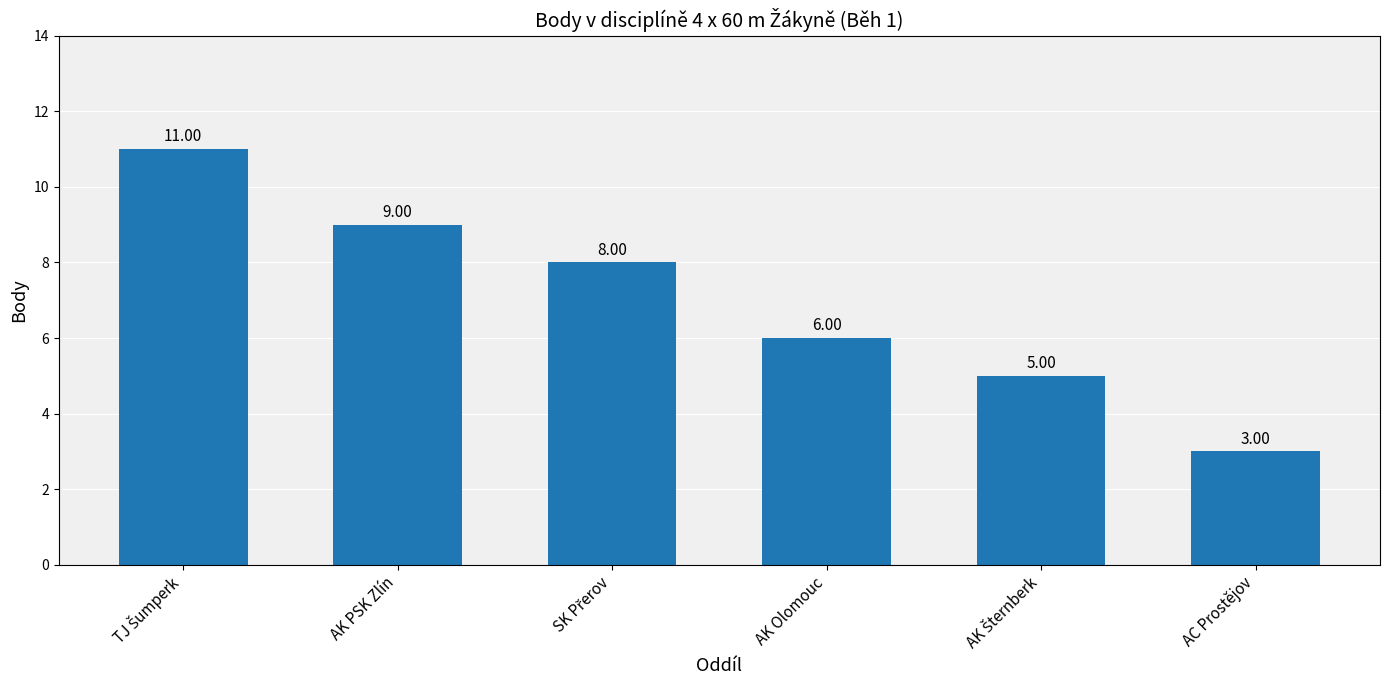

What is the change in value from AK PSK Zlín to AK Olomouc?

-3